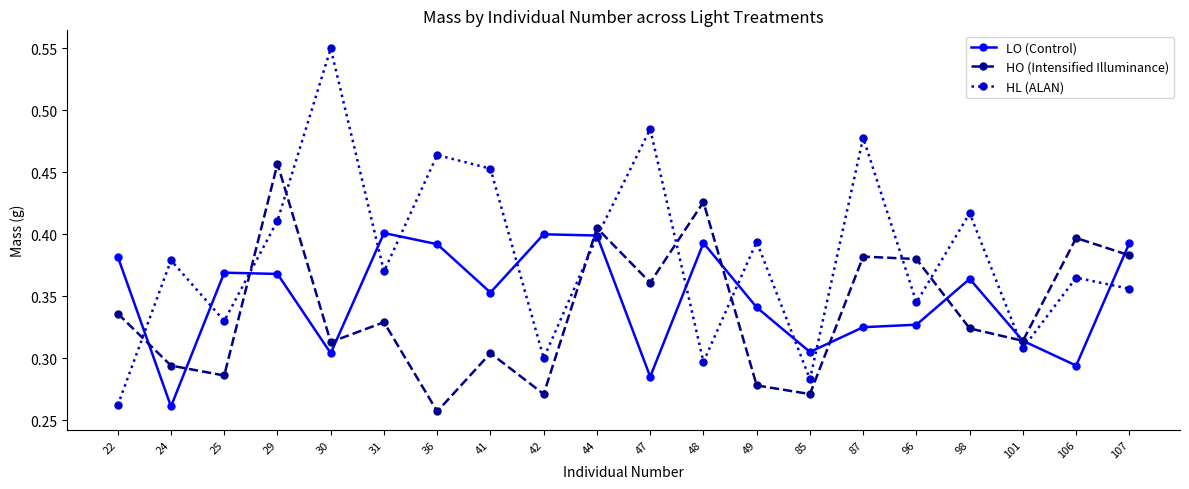

Which category has the lowest value in the HL (ALAN) series?

22